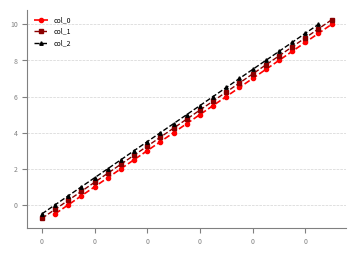

Which series changed the most between 6 and 7?

col_0